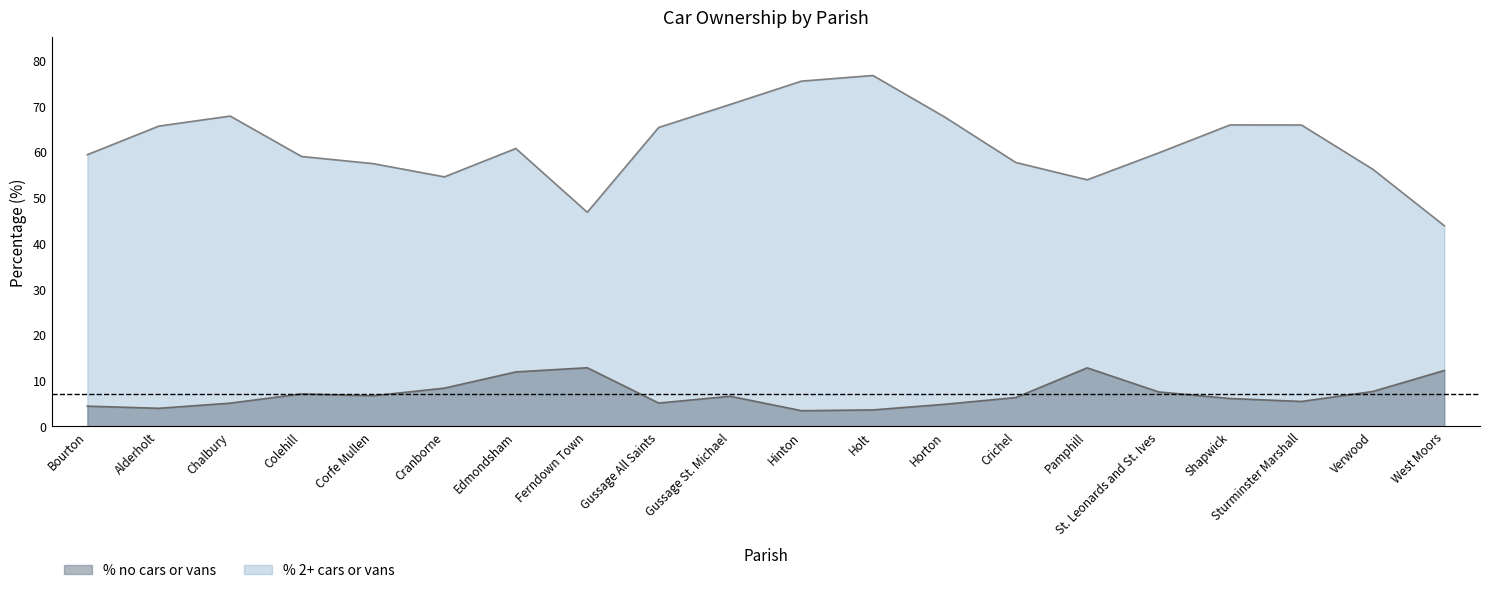

What is the minimum value for % 2 or more cars or vans in a household?

43.8